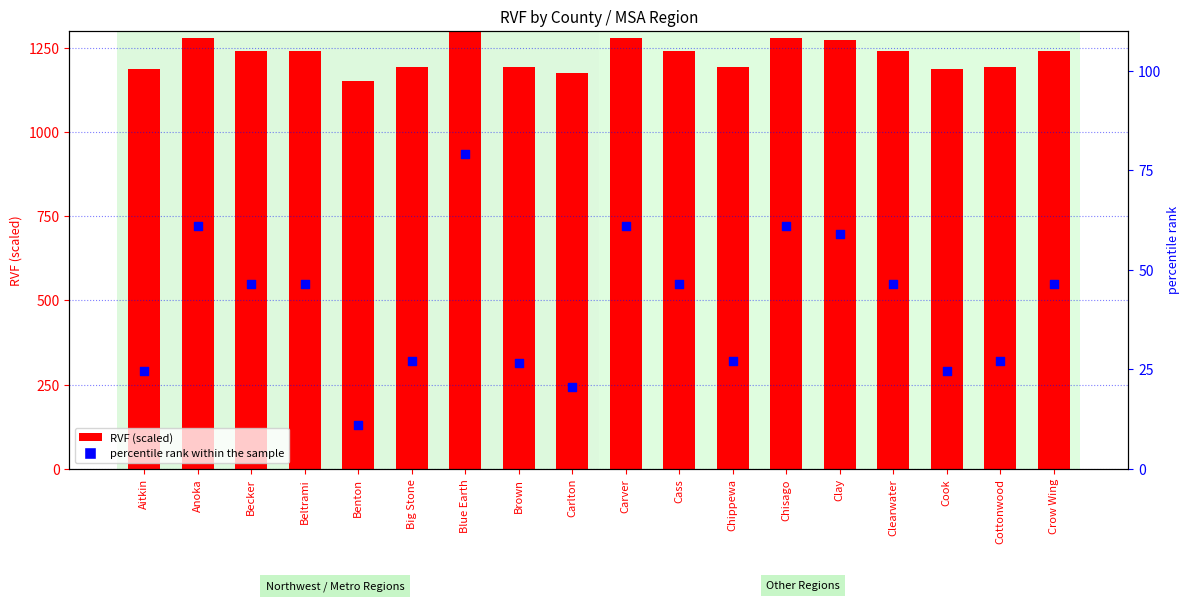

At which category is the sum across all series the highest?

Blue Earth